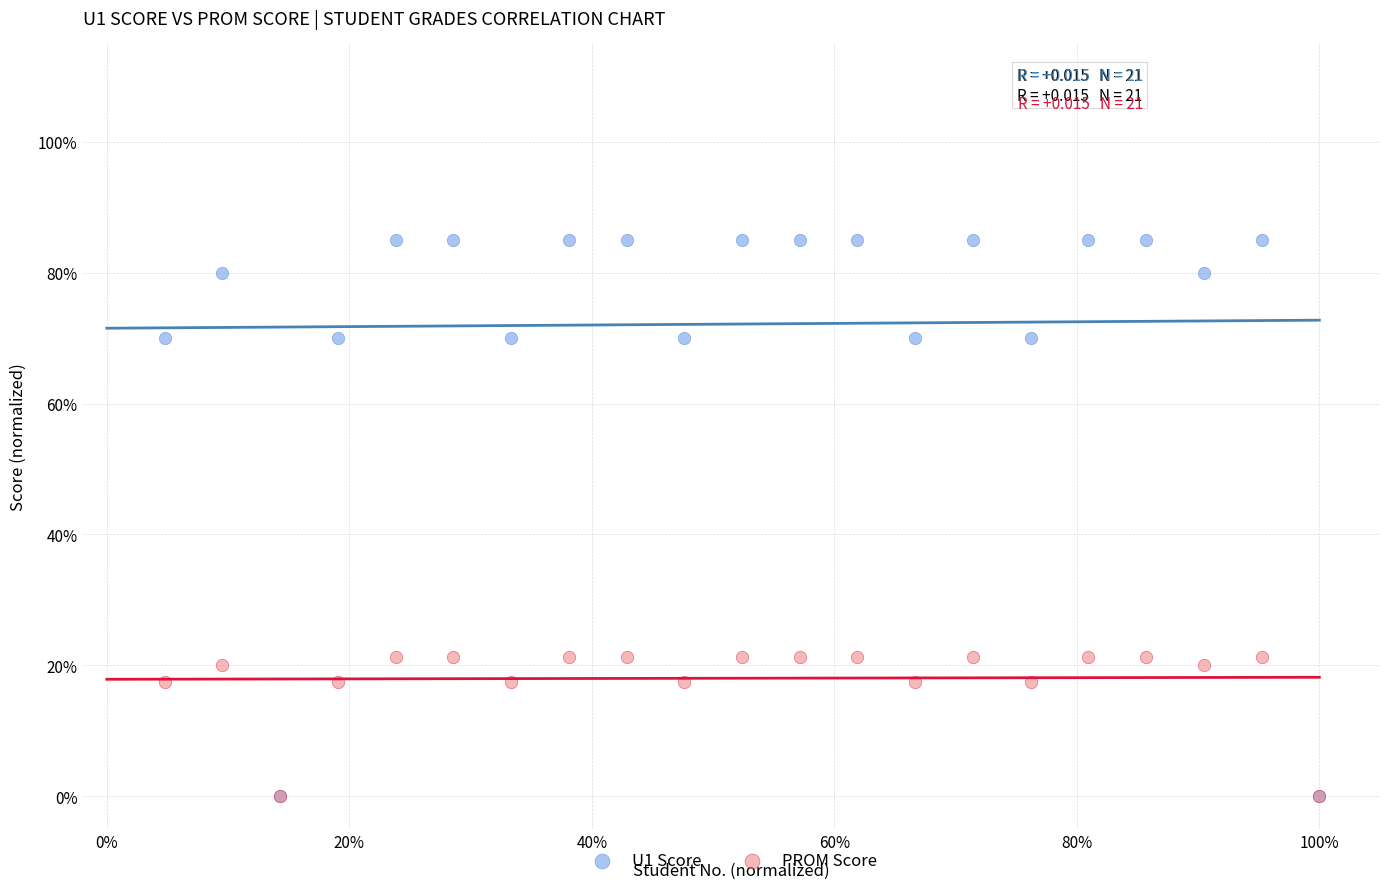

What are all the series names shown in the legend?

U1 Score, PROM Score